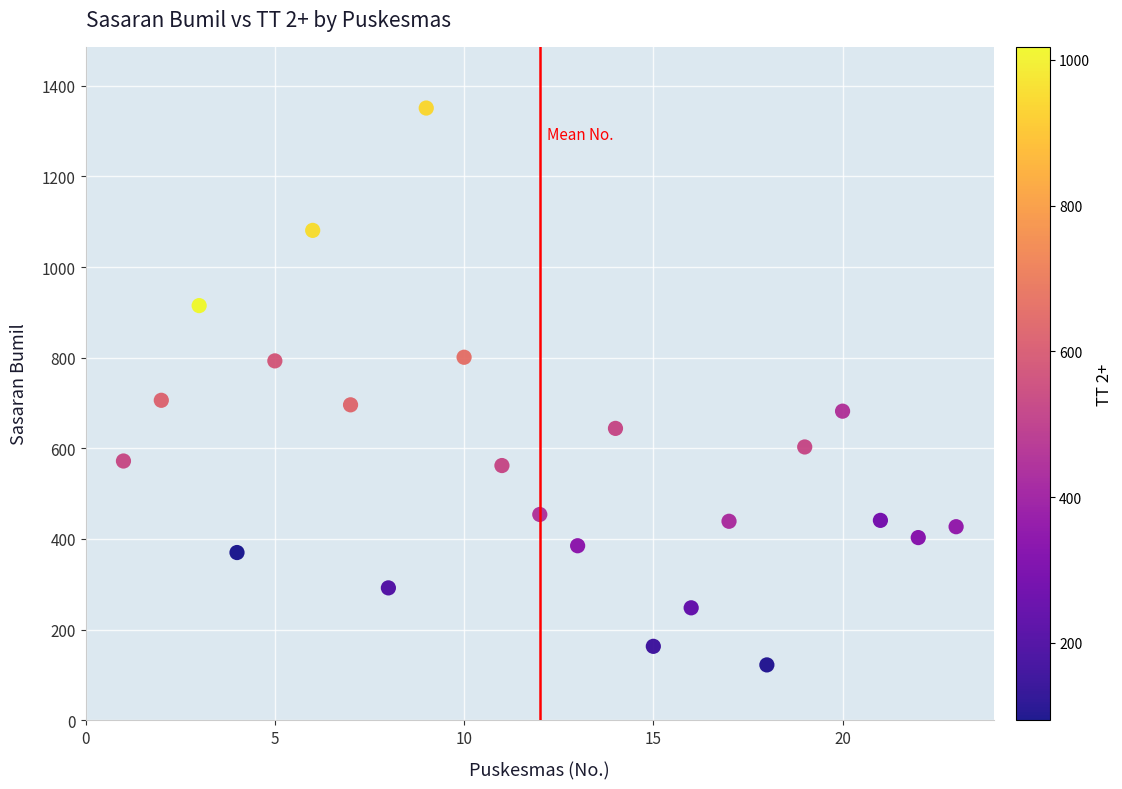

What is the range of X values (max minus min)?

22